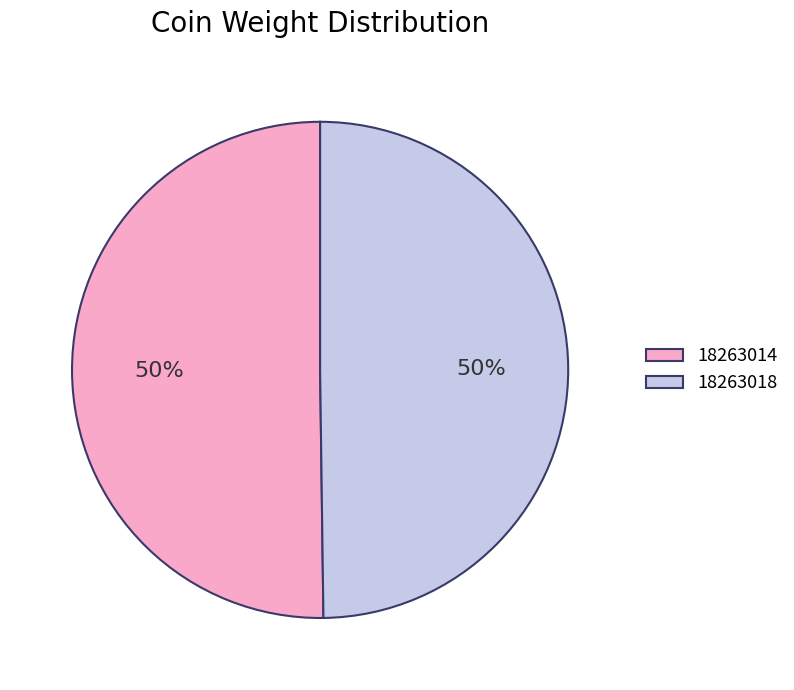

Is it true that 18263018 is 62% of the pie?

False